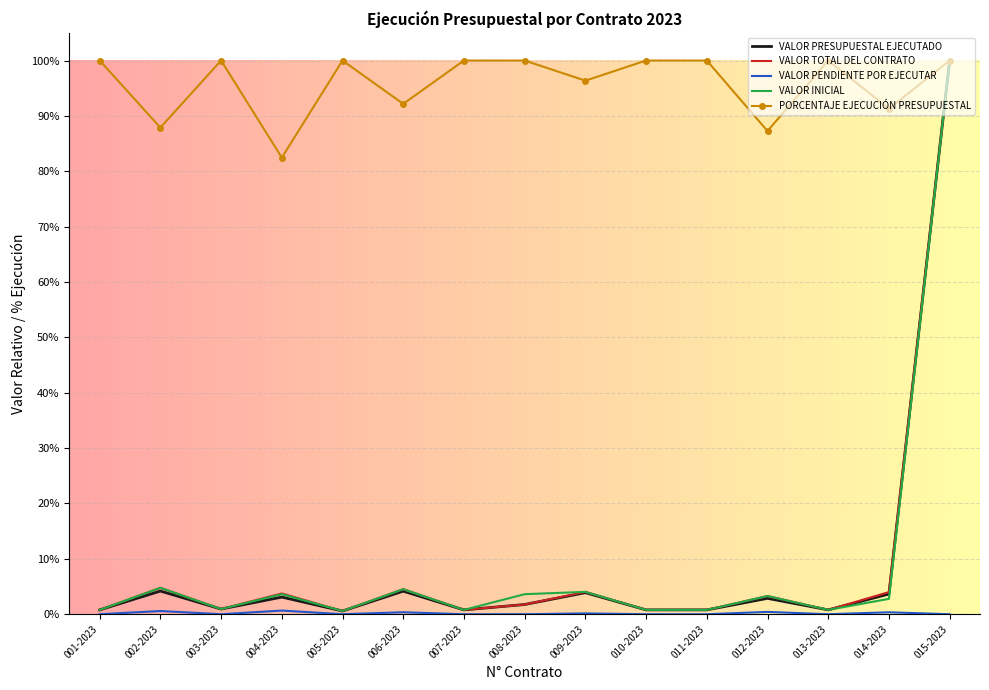

What position from the right is 013-2023?

3